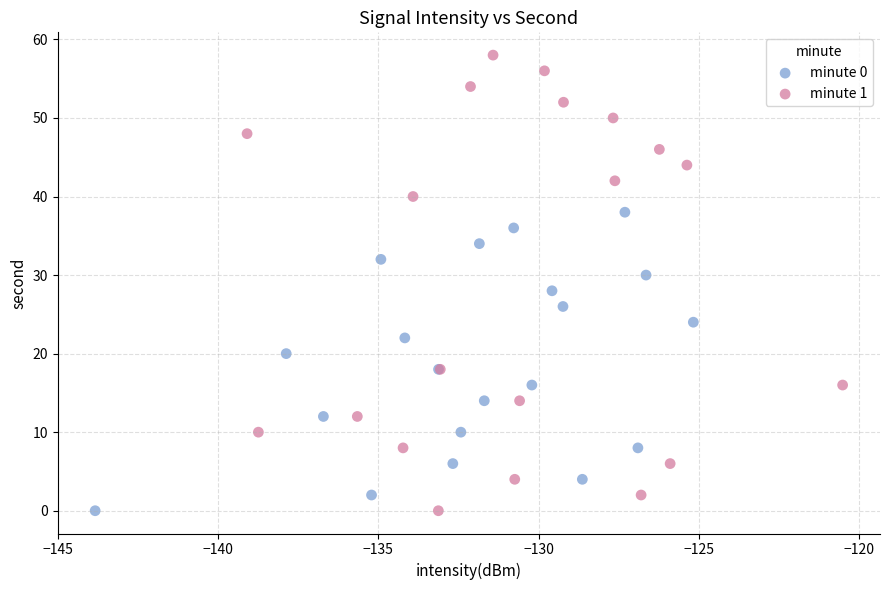

Which series has the widest spread of Y values?

minute 1